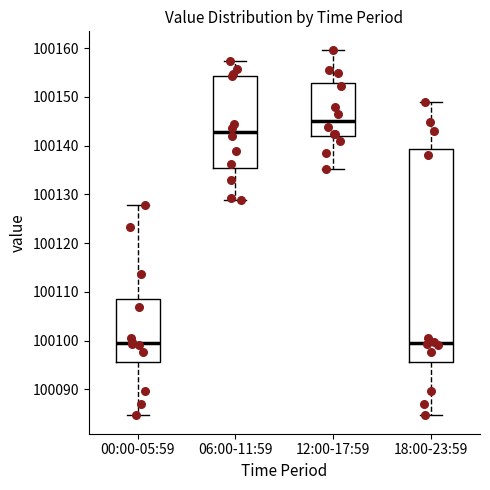

Reading left to right, transcribe this box plot: for each box, give where its median line is, the range the box spans, and where its two whiskers end, as read against the y-axis. The values are not printed on the chart, so give them approximately, as read against the axis.

00:00-05:59: median 100100, box 100096 to 100109, whiskers 100085 to 100128
06:00-11:59: median 100143, box 100135 to 100154, whiskers 100129 to 100157
12:00-17:59: median 100145, box 100142 to 100153, whiskers 100135 to 100160
18:00-23:59: median 100100, box 100096 to 100139, whiskers 100085 to 100149